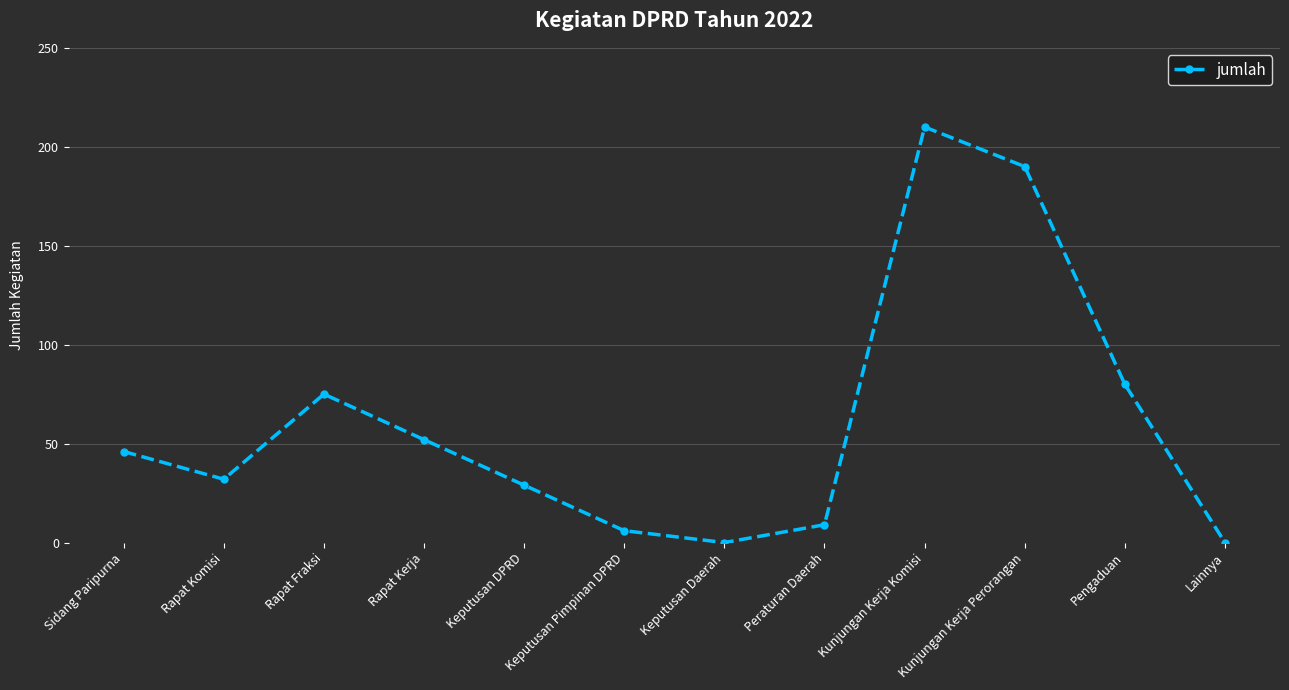

What is the label of the 6th point from the right?

Keputusan Daerah